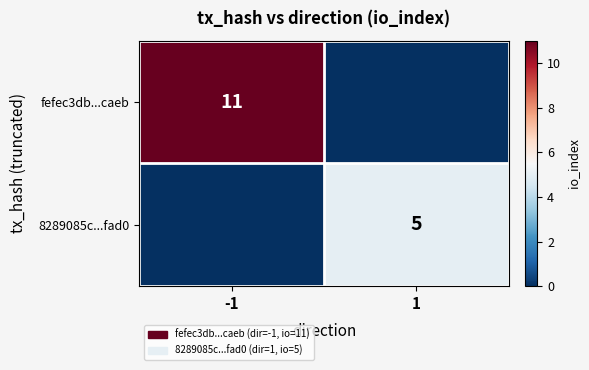

At which category is the sum across all series the highest?

-1